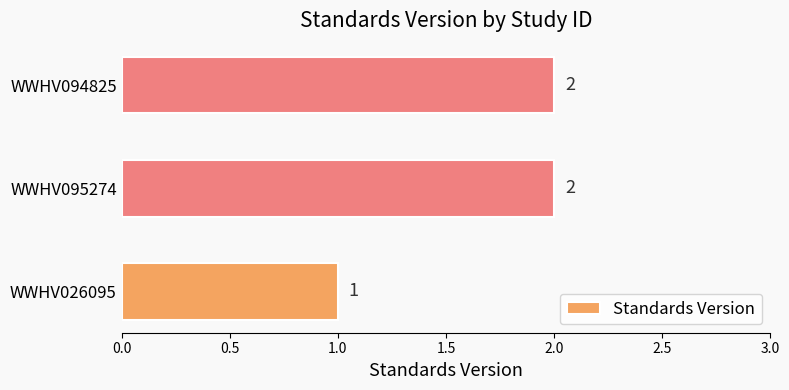

How many data points does each series have?

3